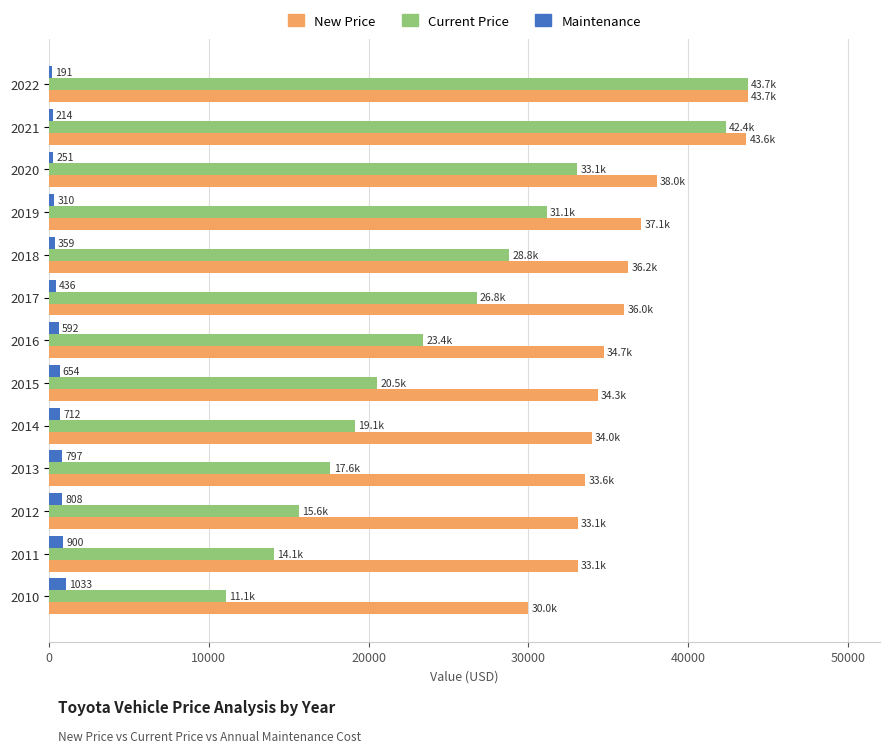

How many categories are shown in the chart?

13